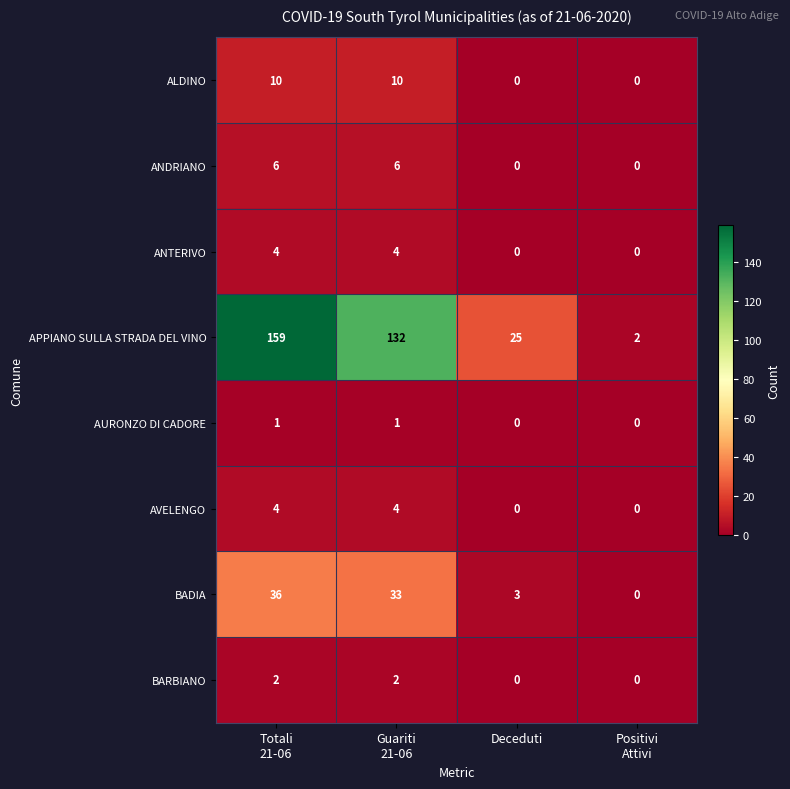

Which series has the widest spread of values?

APPIANO SULLA STRADA DEL VINO